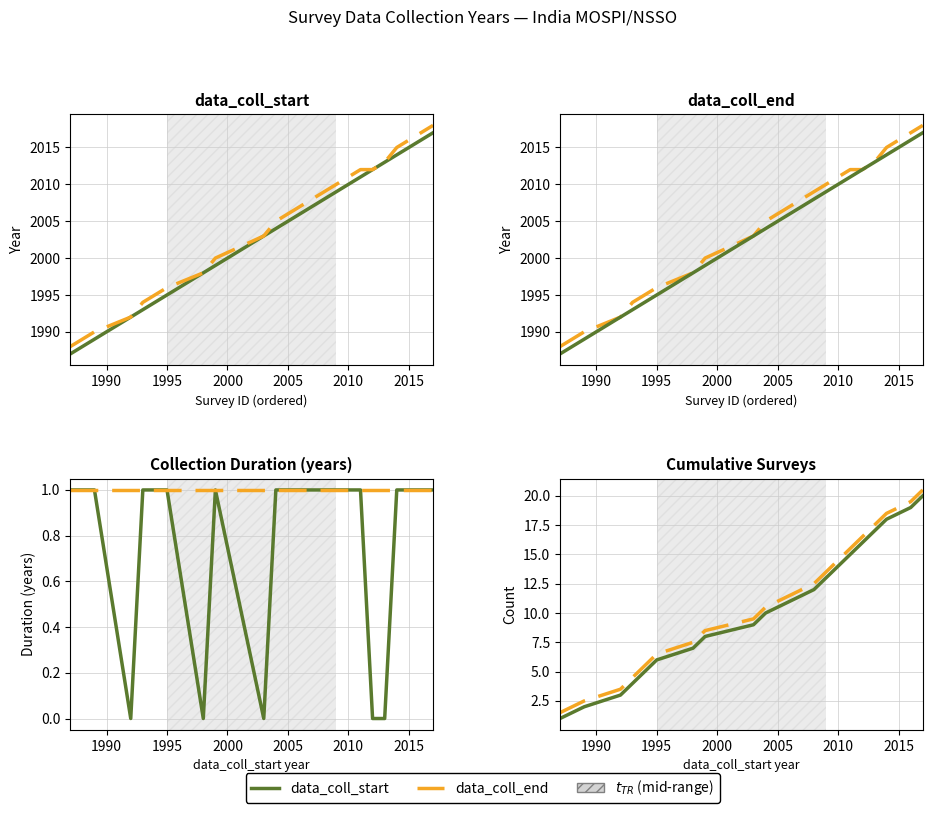

What are all the series names shown in the legend?

data_coll_start, data_coll_end